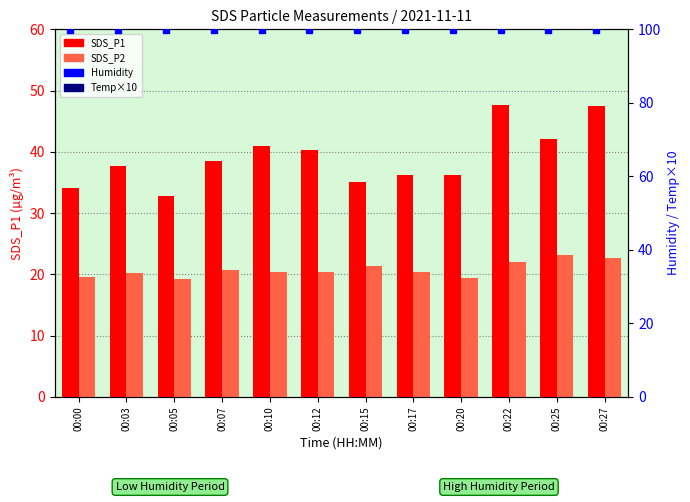

What are all the series names shown in the legend?

SDS_P1, SDS_P2, Humidity, Temp×10